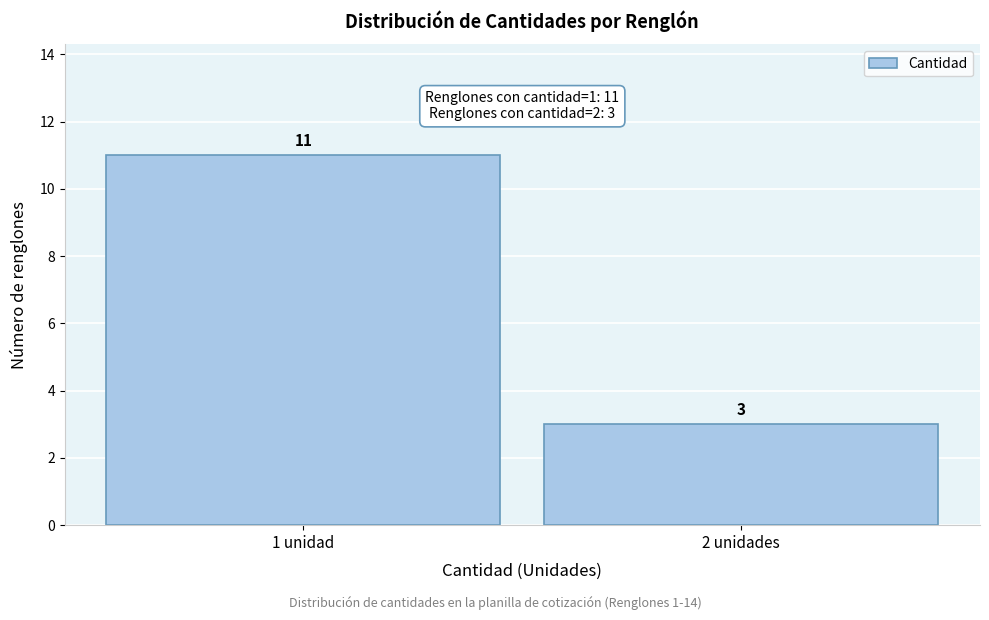

Reading right to left, what are all the values shown in this chart?

2 unidades=3	1 unidad=11